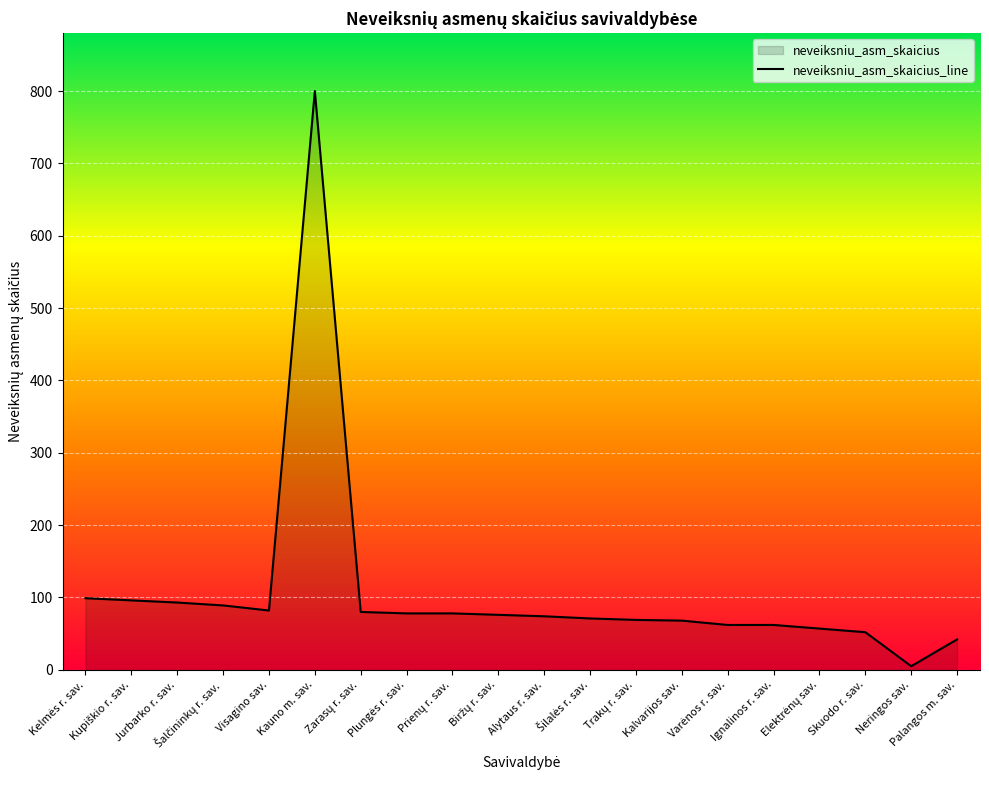

What is the label of the 10th point from the right?

Alytaus r. sav.